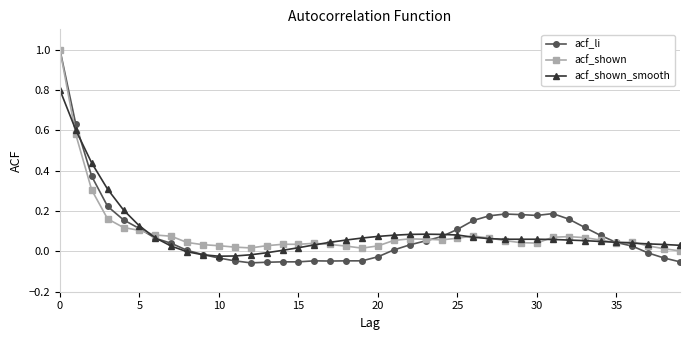

Which series has the largest range (max minus min)?

acf_li